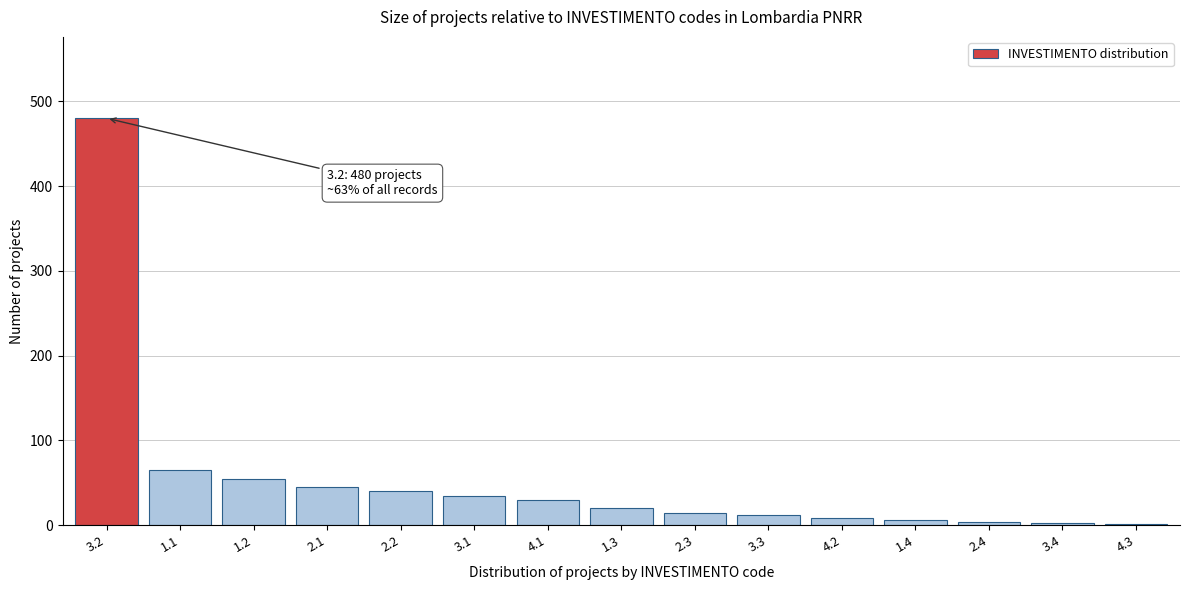

What is the difference between the second highest and minimum values?

63